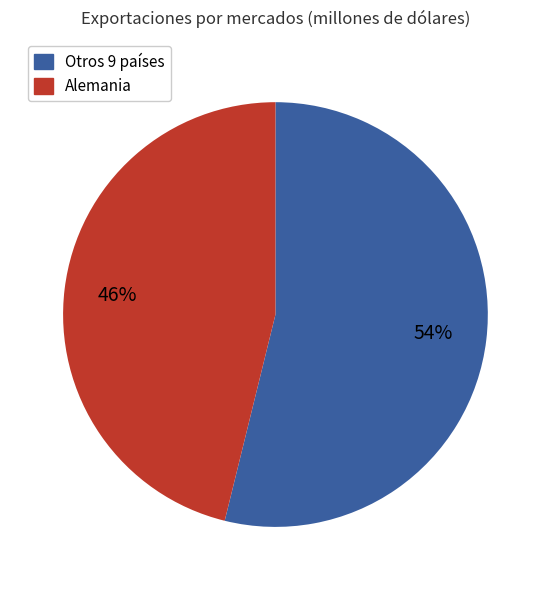

Is there any slice that represents more than half of the pie?

Yes